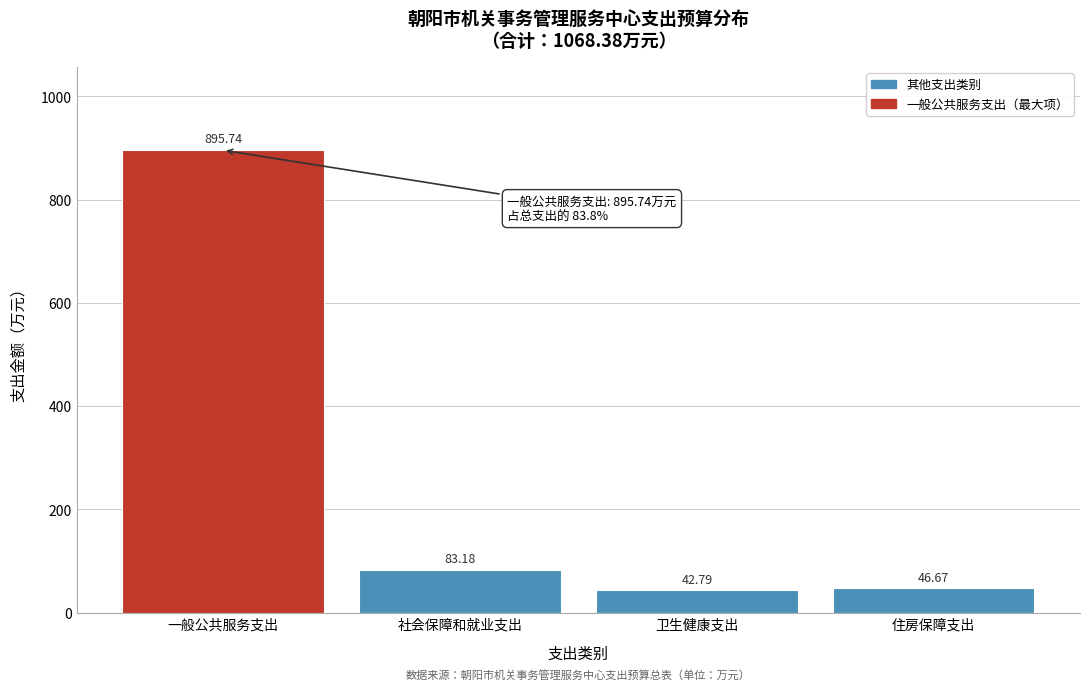

Which label corresponds to the largest value in the chart?

一般公共服务支出